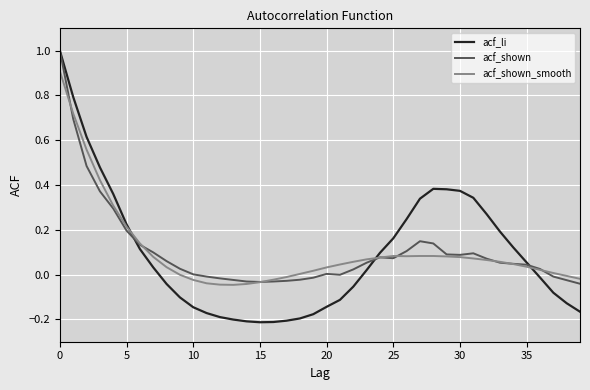

What are all the series names shown in the legend?

acf_li, acf_shown, acf_shown_smooth